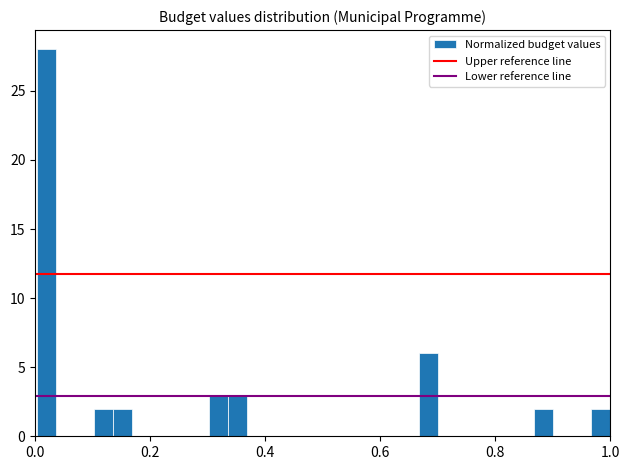

Read against the x-axis, roughly where is the centre of the tallest bar?

0.02